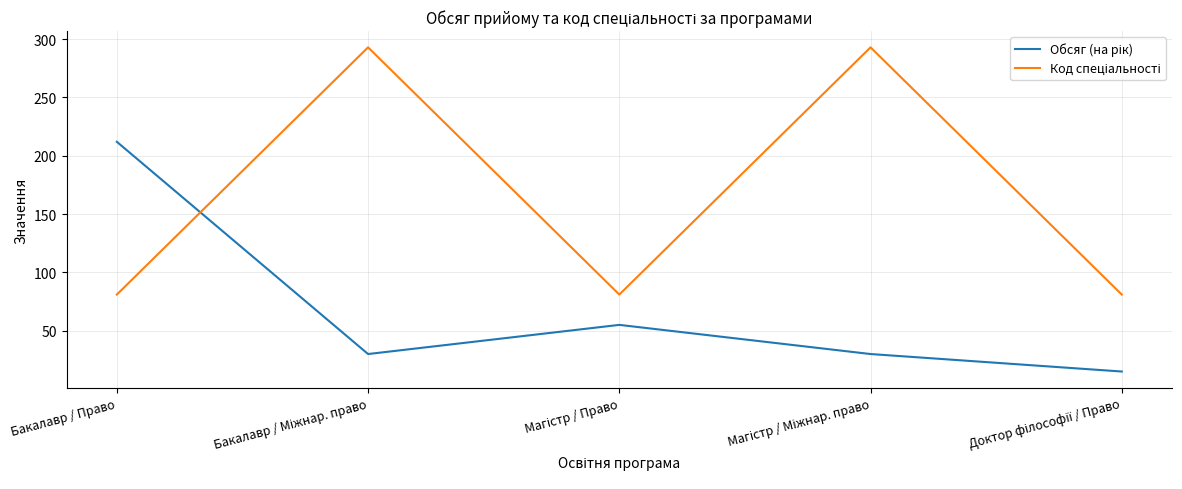

What is the minimum value shown in the chart?

15